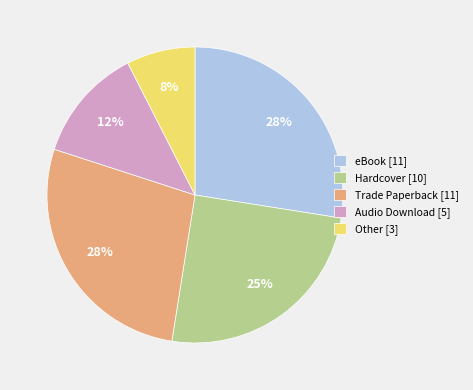

To the nearest percent, what percentage of the pie is Hardcover?

25%